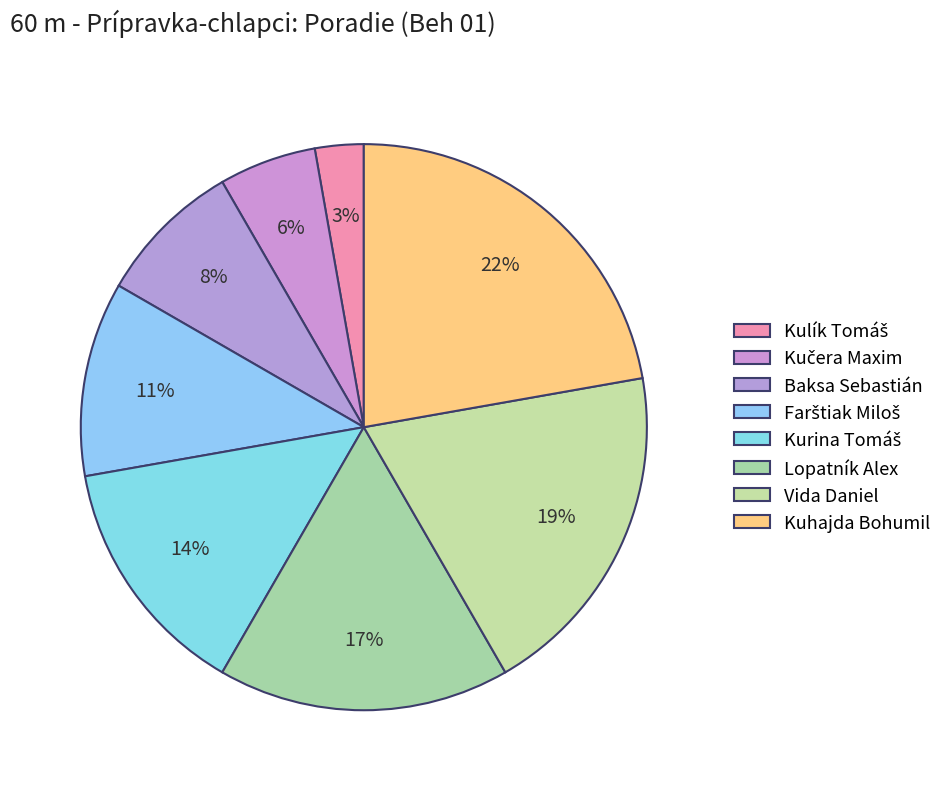

How many segments does this pie chart have?

8